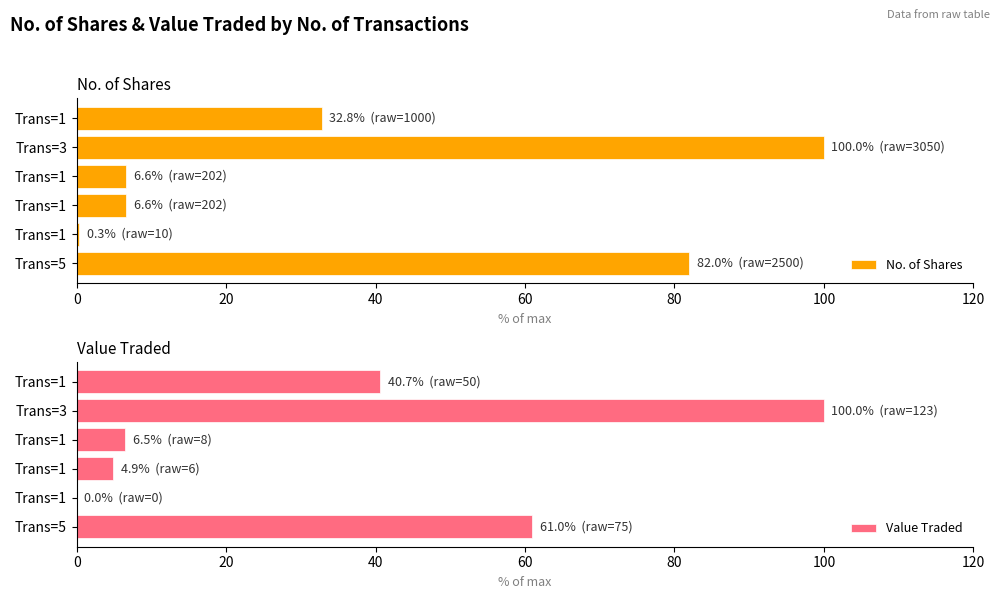

Which series has the largest range (max minus min)?

Value Traded